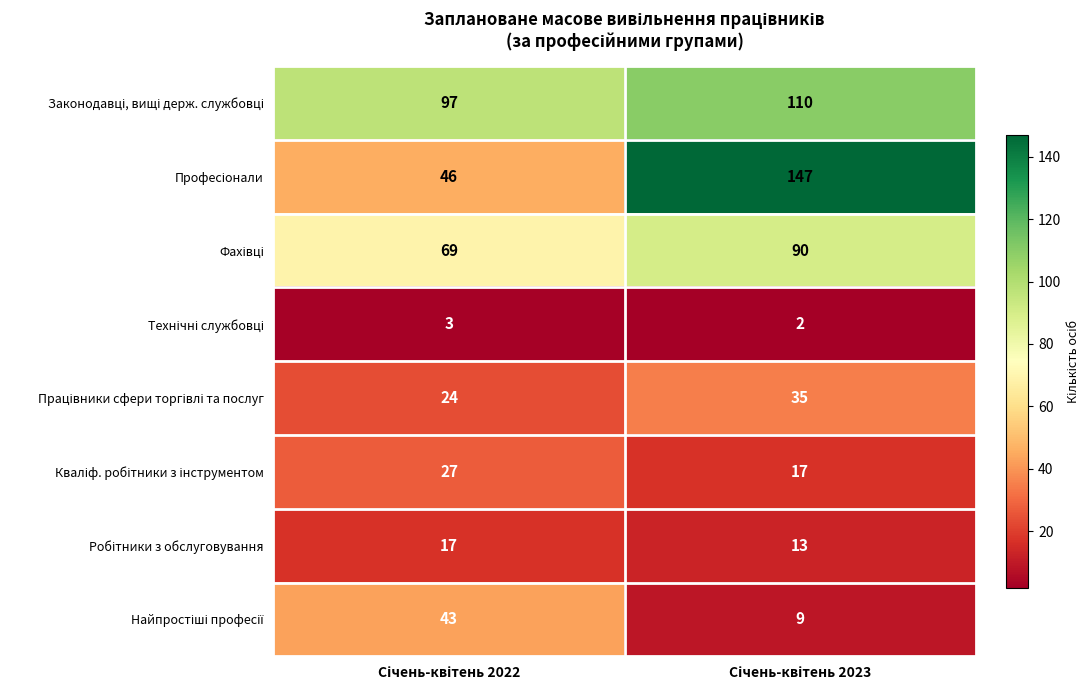

What is the greatest value displayed?

147